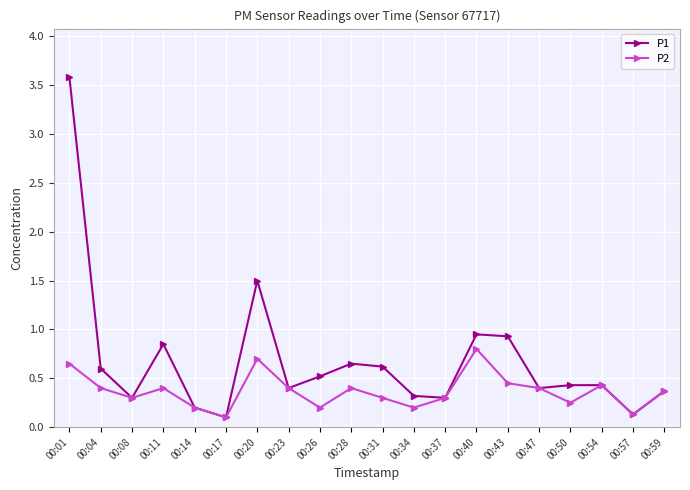

What is the difference between the maximum and minimum values in the P1 series?

3.5